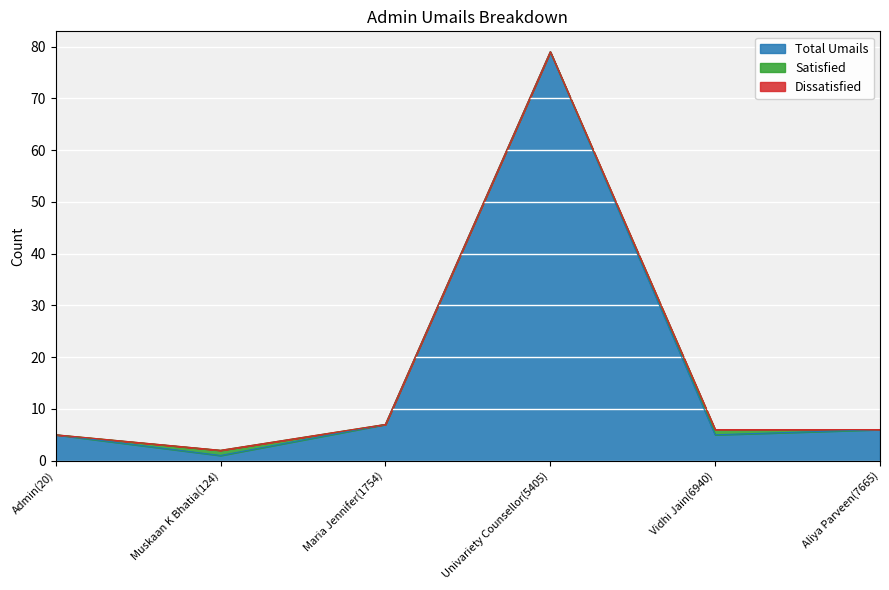

Which series has the largest total across all categories?

Total Umails